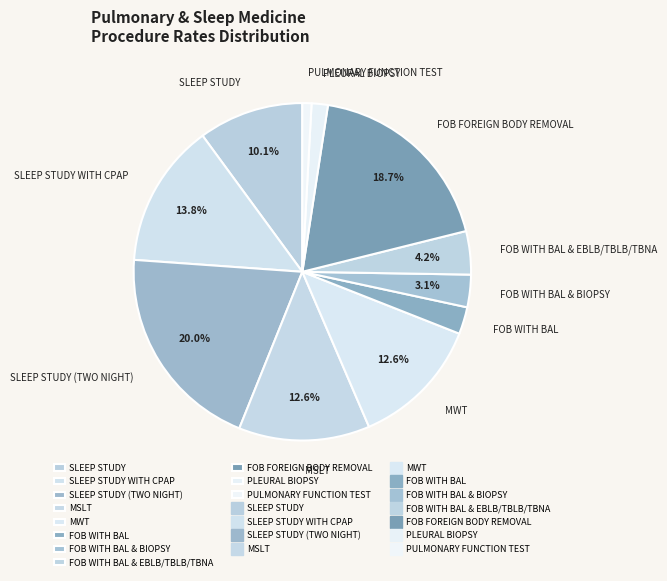

Does FOB WITH BAL & EBLB/TBLB/TBNA account for over 50% of the chart?

No